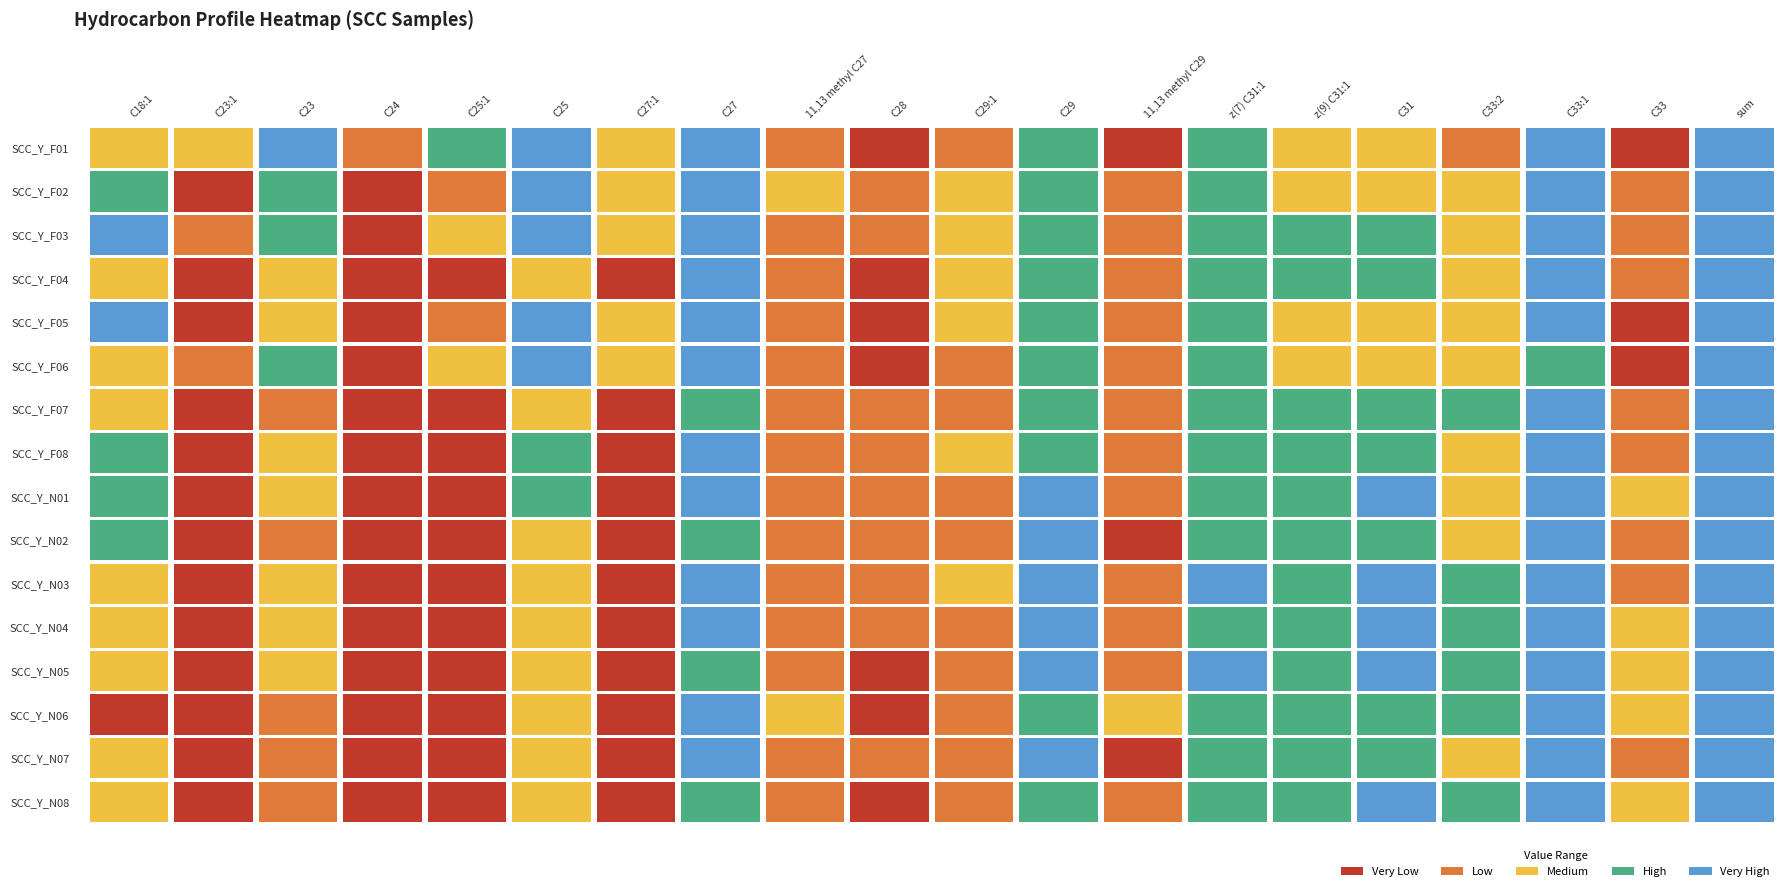

Is it true that SCC_Y_F03 equals 2424.2 at 6?

False